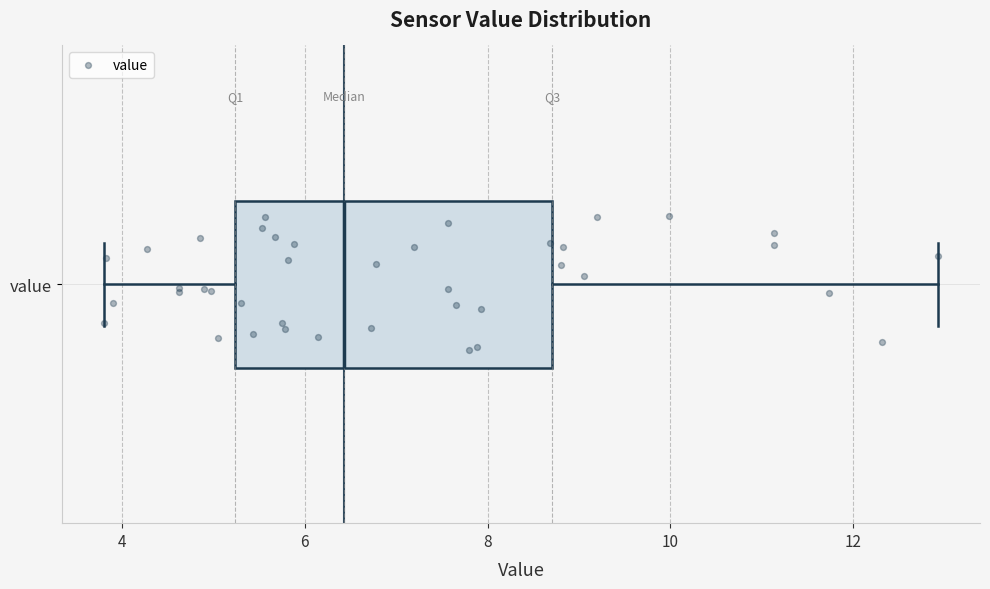

Where is the right edge of the box for value on the x-axis? The values are not printed on the chart, so give them approximately, as read against the axis.

8.8